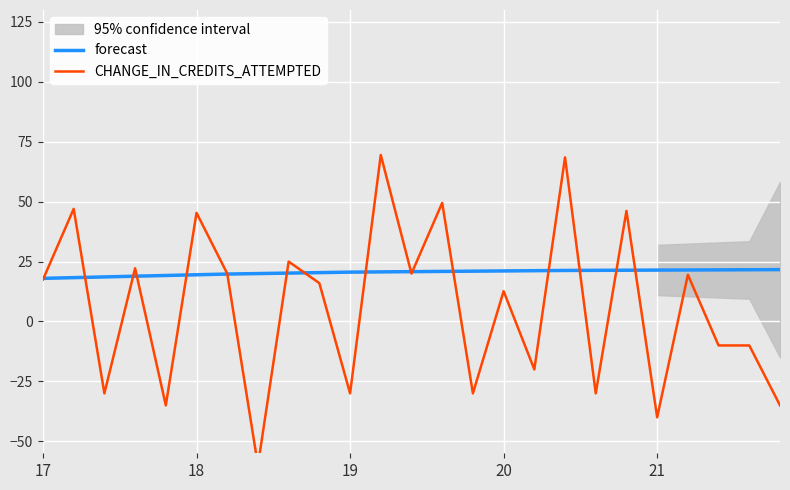

Which has a higher value, 7 or 13?

13